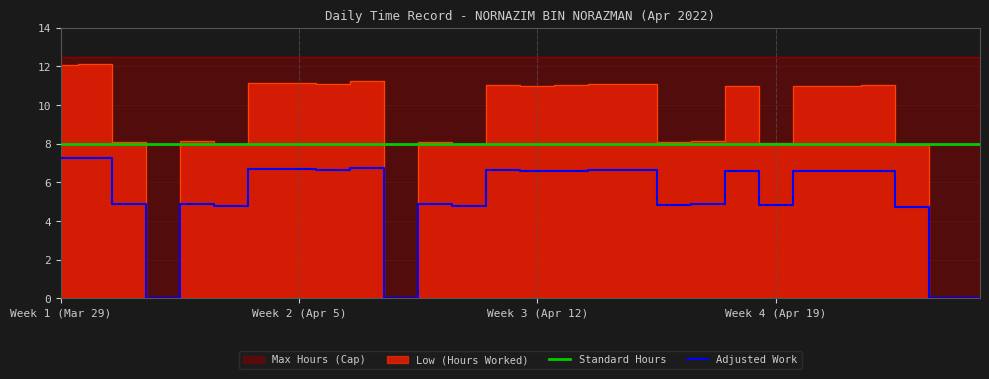

The value of Standard Hours at Week 4 (Apr 19) is 8.0. True or false?

True